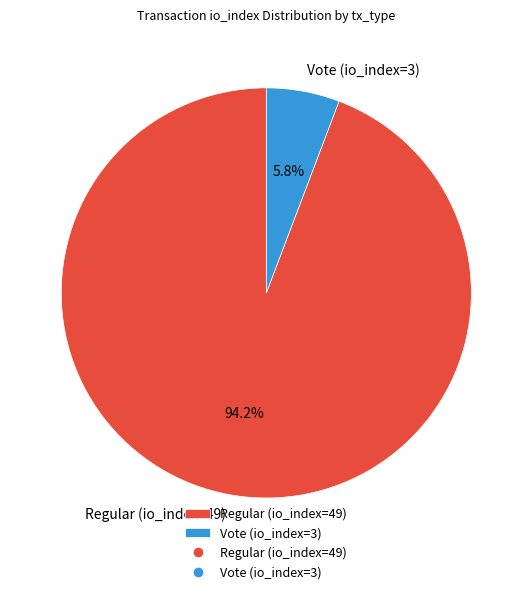

What percentage is the Vote (io_index=3) slice, to the nearest percent?

6%